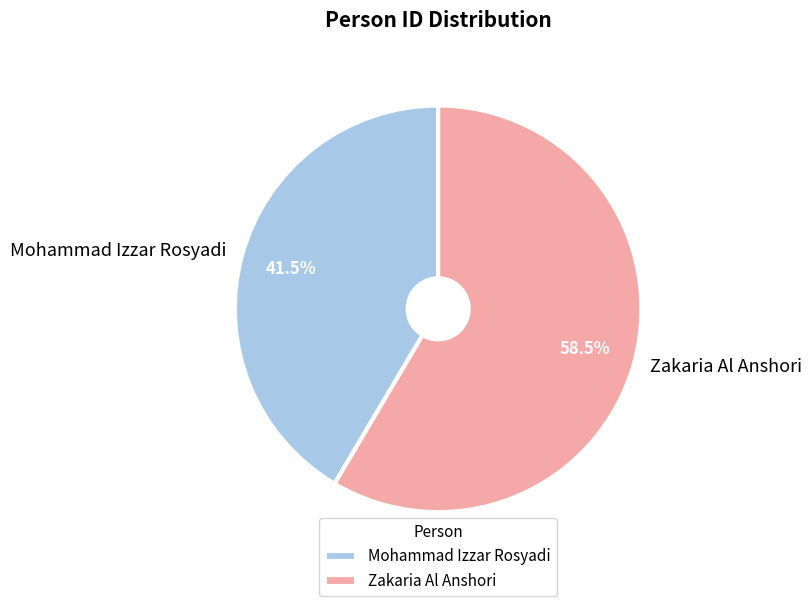

To the nearest percent, what is the difference between the largest and smallest slice percentages?

17%